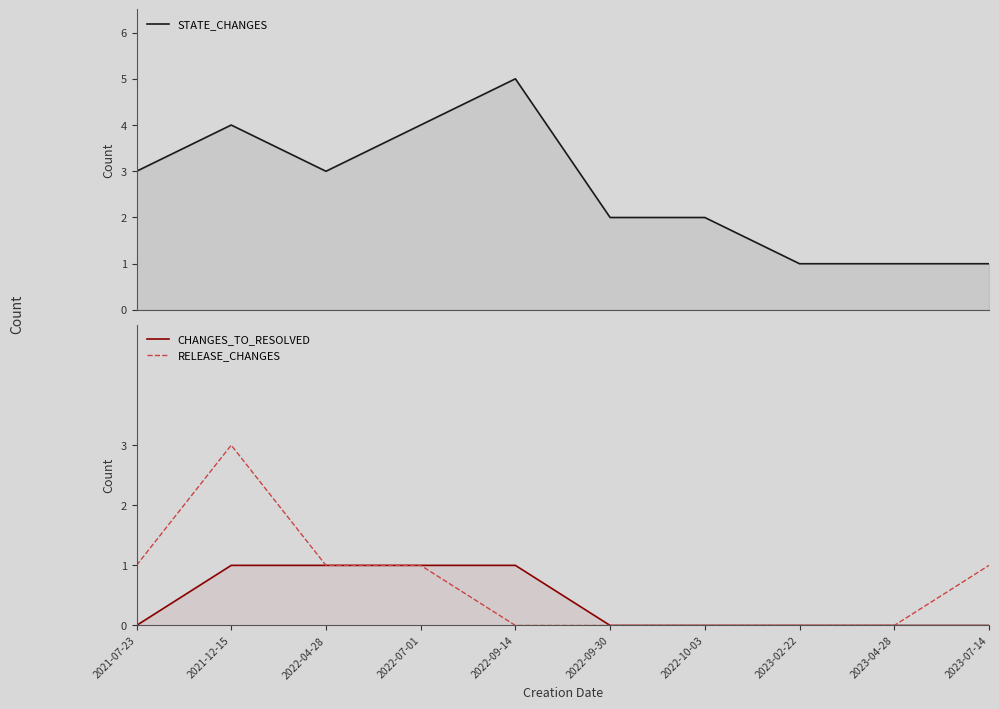

How many values in the STATE_CHANGES series are below 3?

5